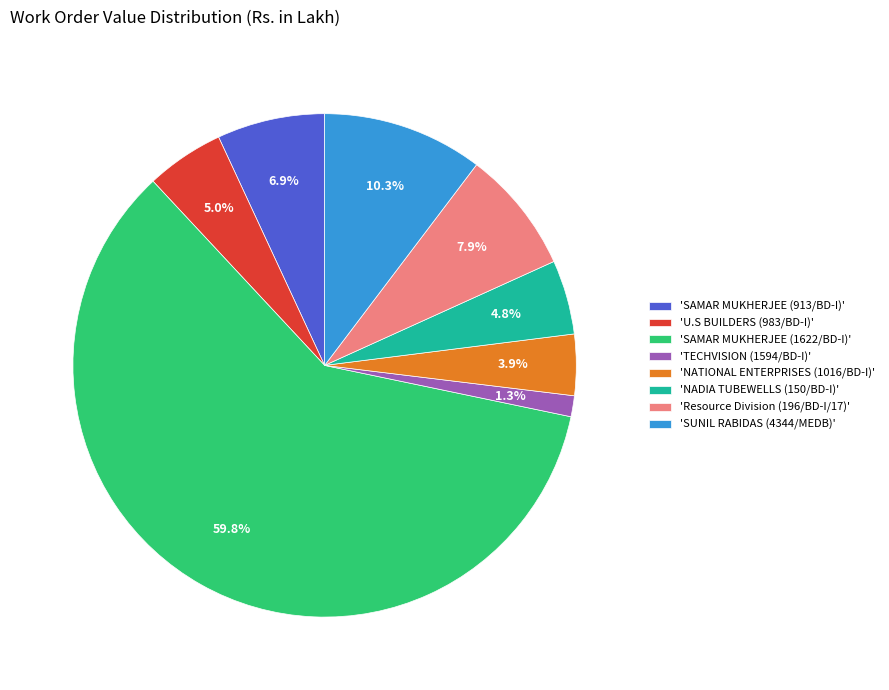

Which category has the biggest portion of the pie?

'SAMAR MUKHERJEE (1622/BD-I)'